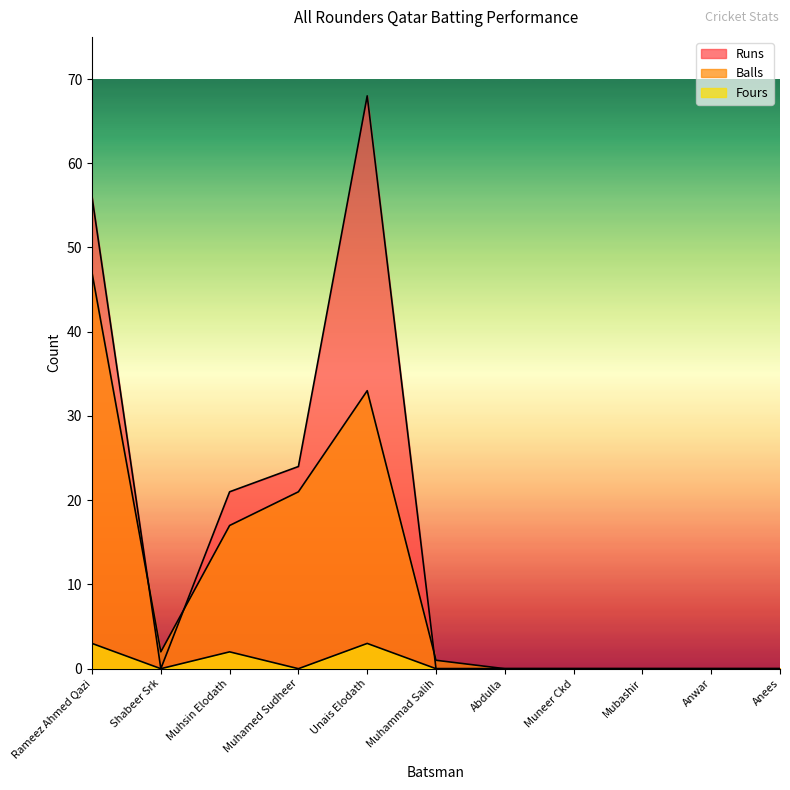

Reading left to right, what are all the values shown in this chart?

Runs: 56	0	21	24	68	0	0	0	0	0	0
Balls: 47	2	17	21	33	1	0	0	0	0	0
Fours: 3	0	2	0	3	0	0	0	0	0	0